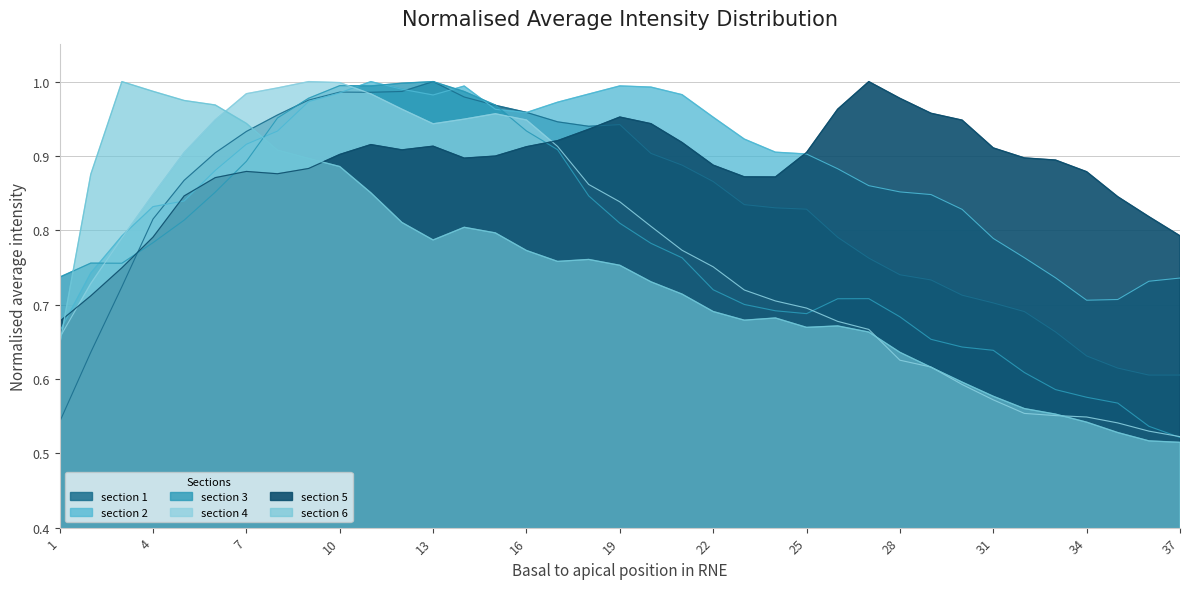

What is the value of the section 5 point at the 34th from the left?

0.9